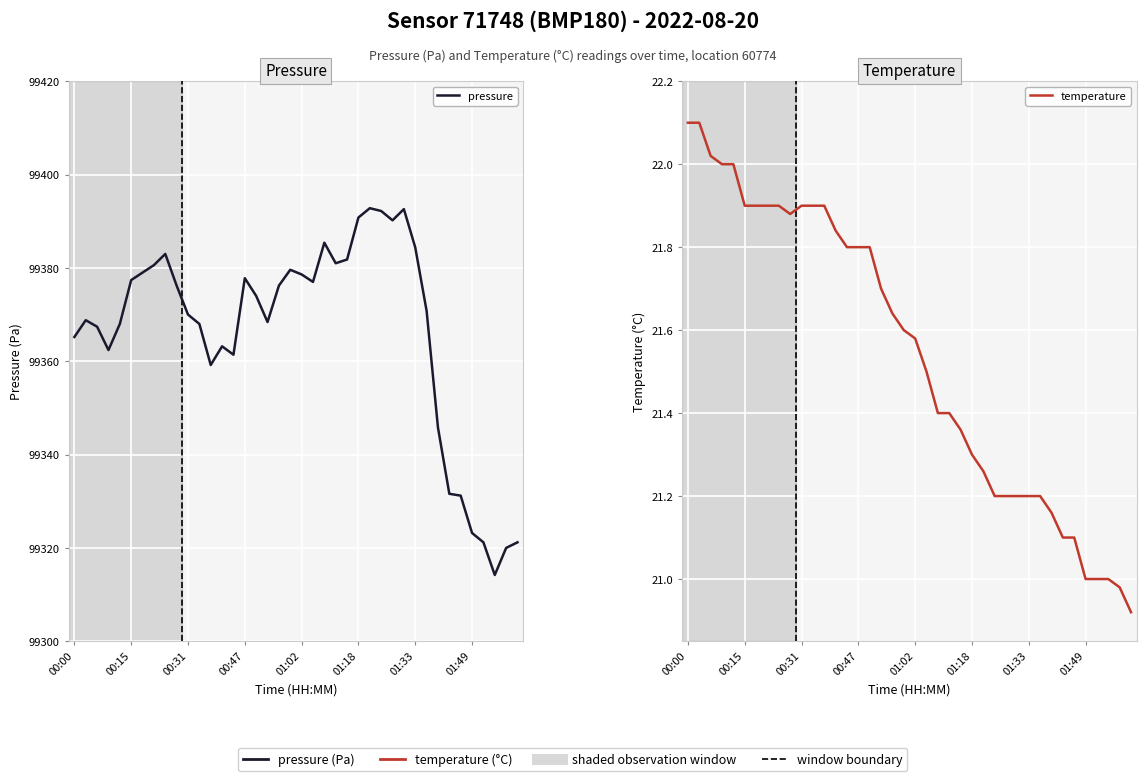

Is it true that pressure equals 146358.4 at 12?

False